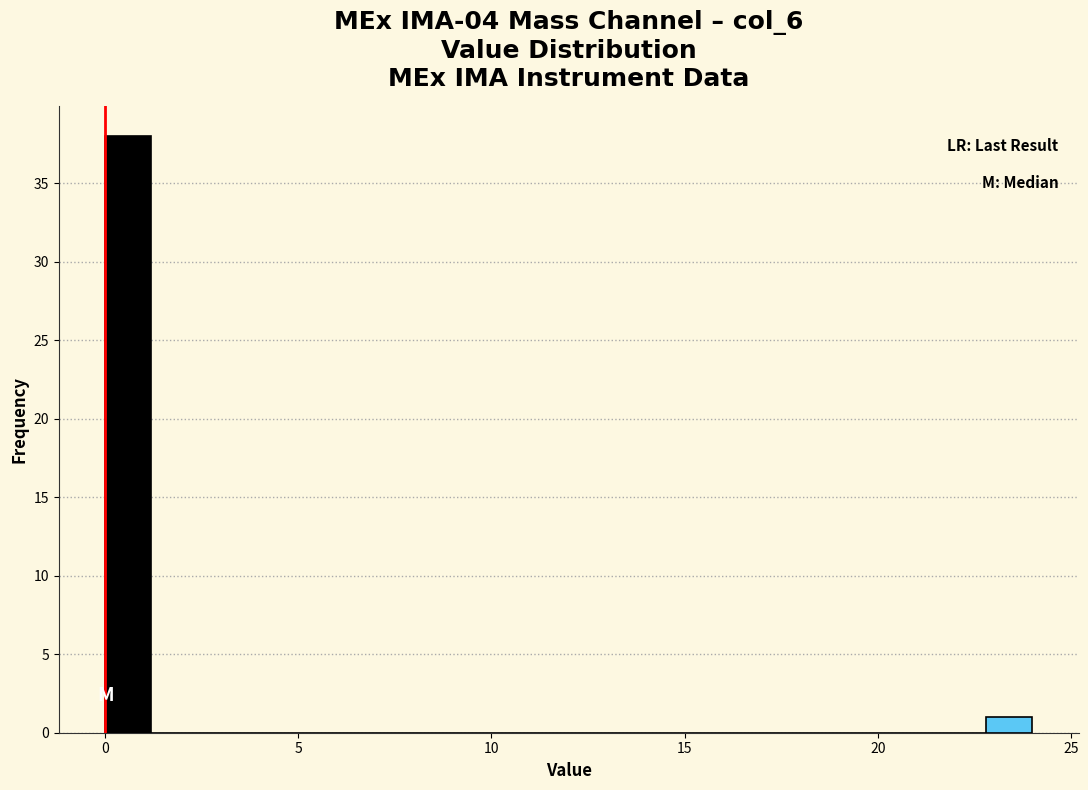

Around what value on the x-axis is the tallest bar? Give the approximate position of its centre, as read against the axis.

0.5